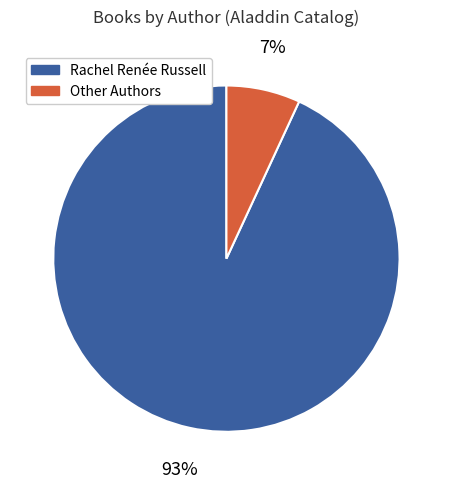

Which slice is the largest?

Rachel Renée Russell